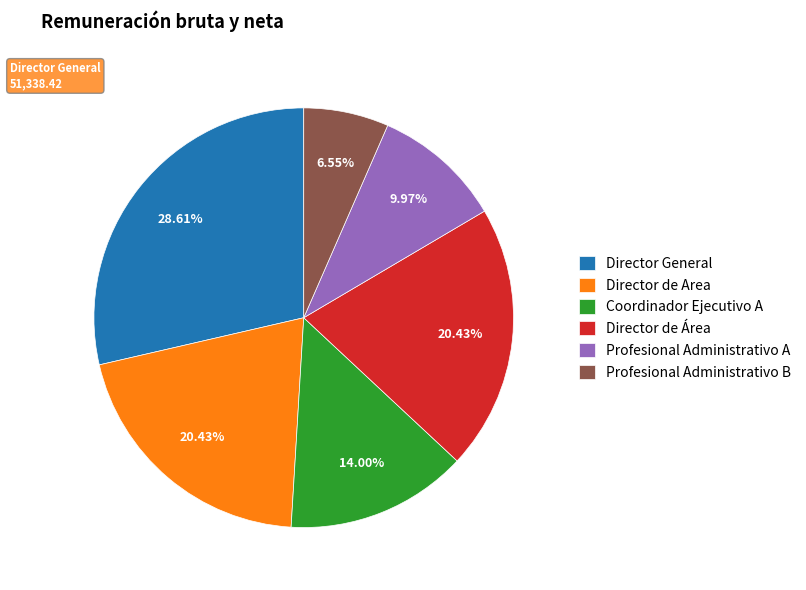

How much of the chart is everything except Director de Área?

79.6%